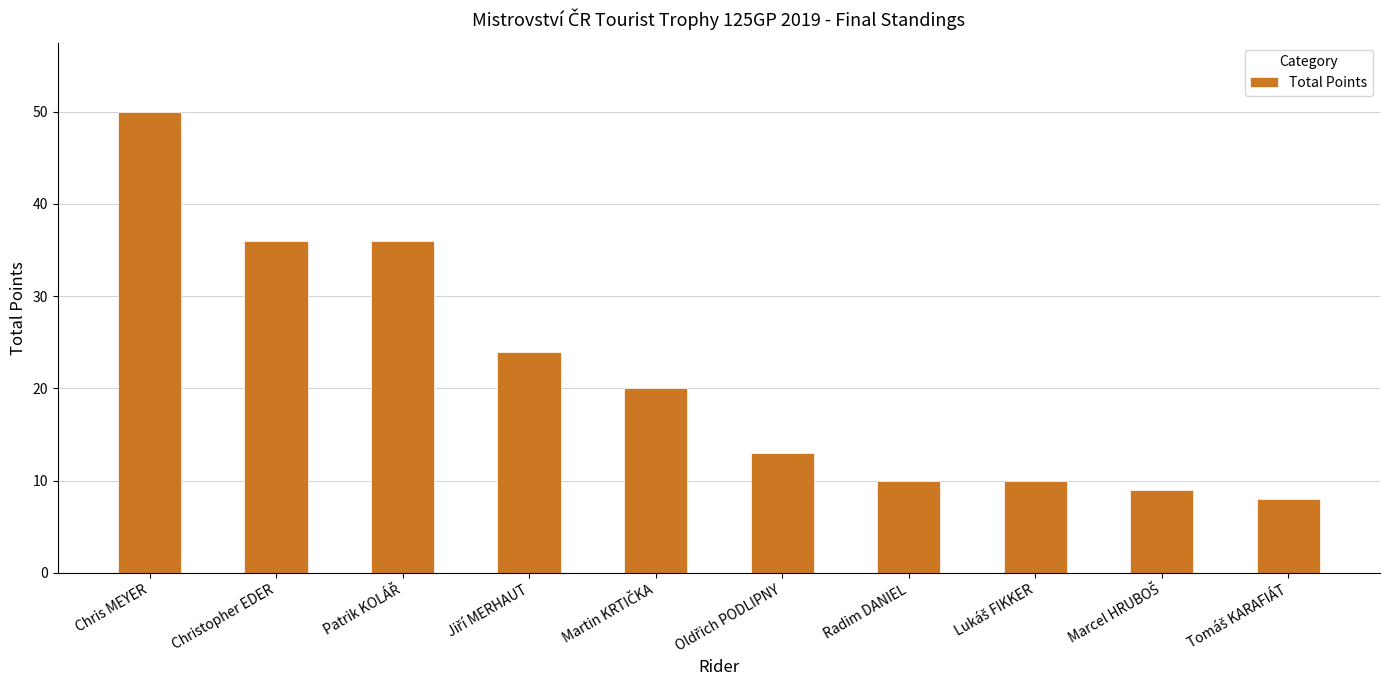

Reading right to left, extract all data points from this chart.

8	9	10	10	13	20	24	36	36	50